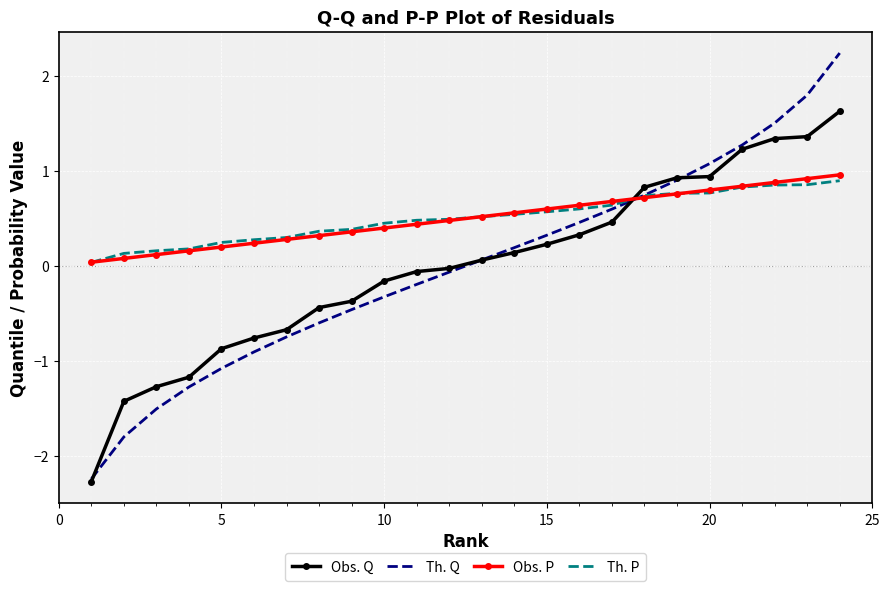

What is the maximum value shown in the chart?

2.2